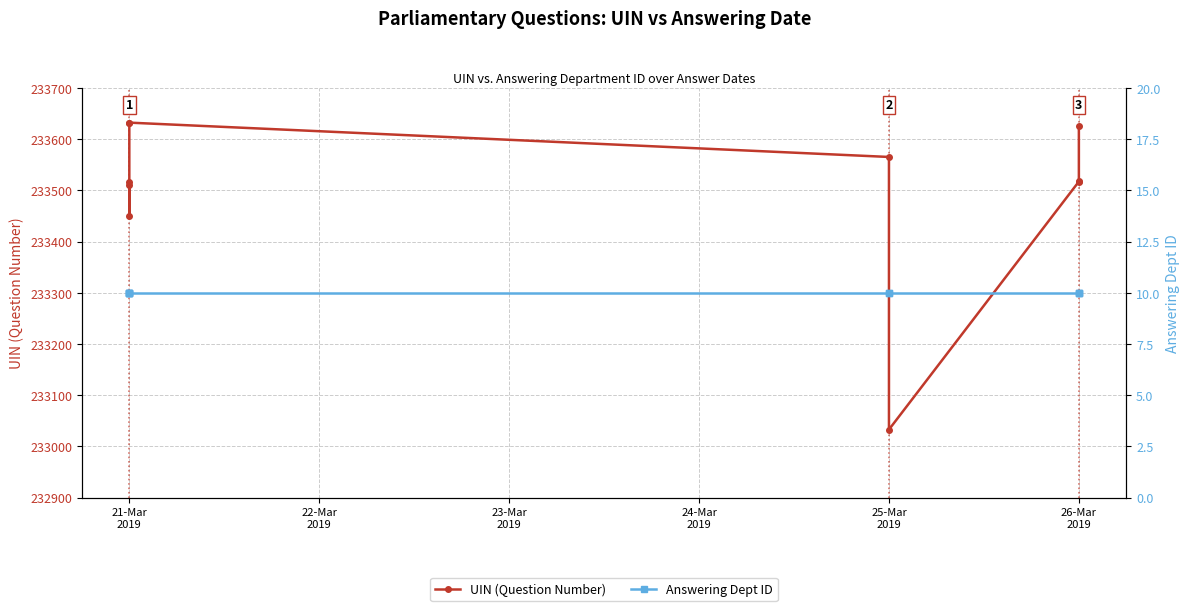

At how many categories does at least one series exceed 43193?

10